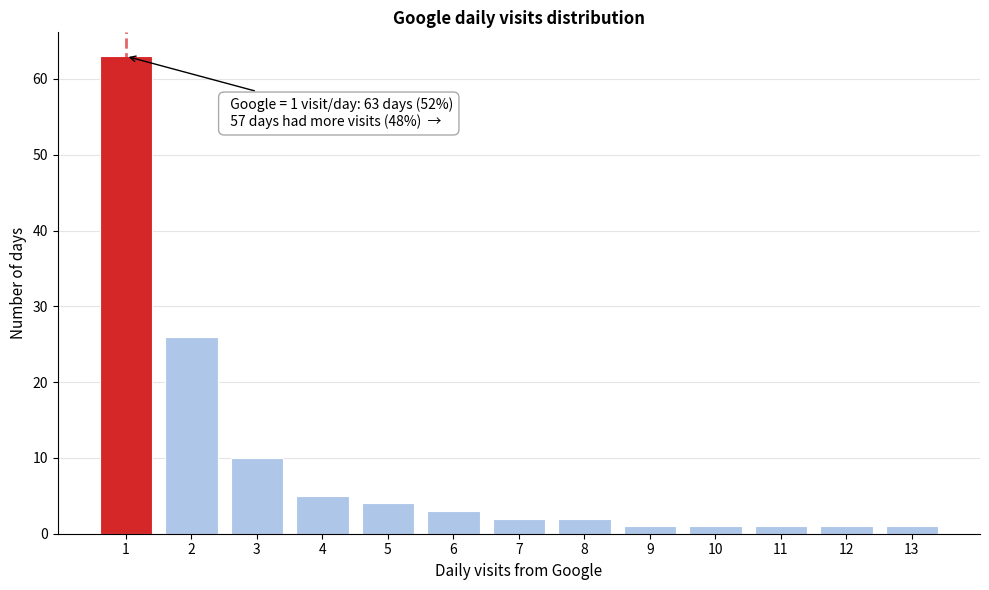

Which range on the x-axis has the tallest bar?

0.5 to 1.5